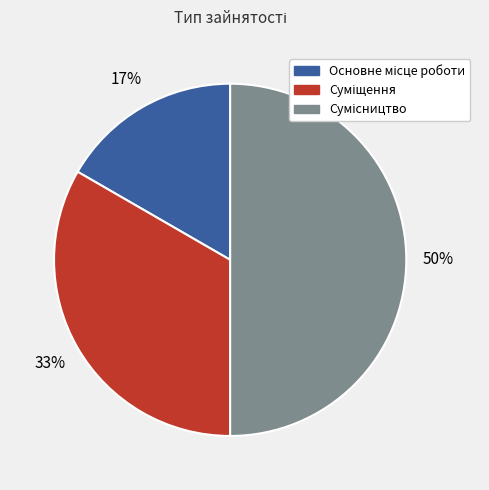

To the nearest percent, what is the average slice percentage?

33%